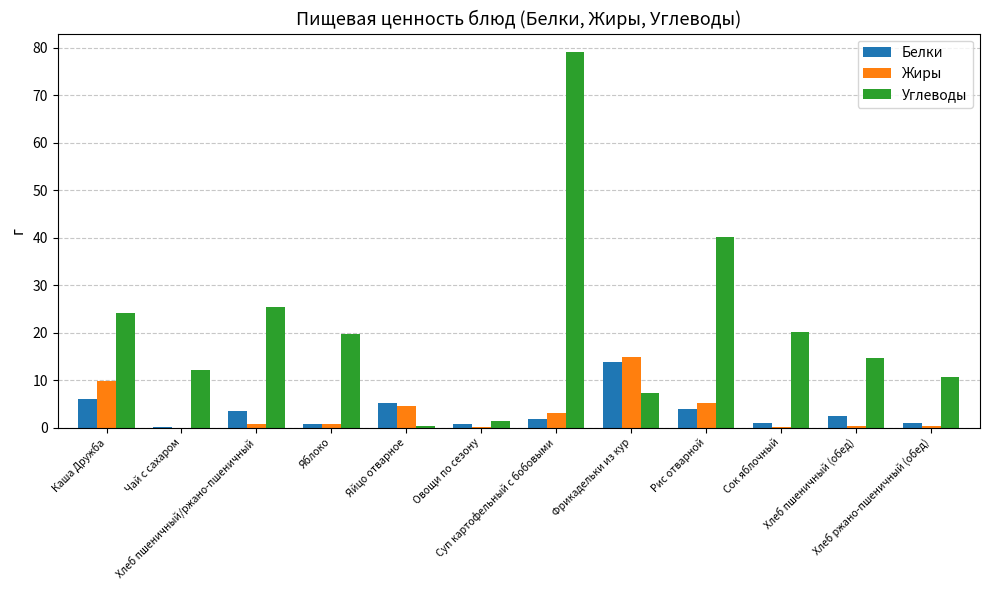

What is the highest value of the Углеводы series?

79.0